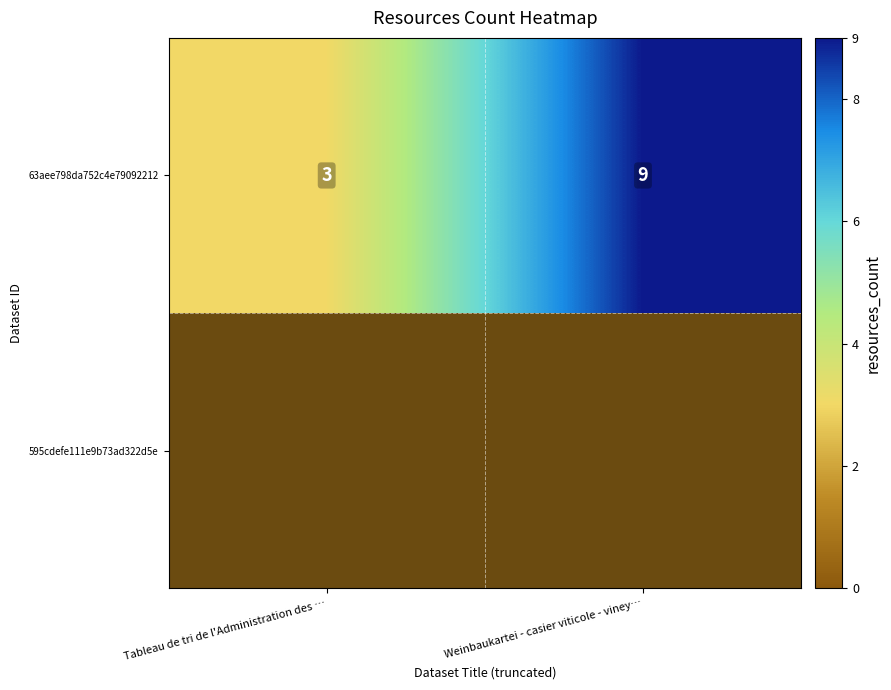

Rank the categories by value from highest to lowest.

Weinbaukartei - casier viticole - viney…, Tableau de tri de l'Administration des …